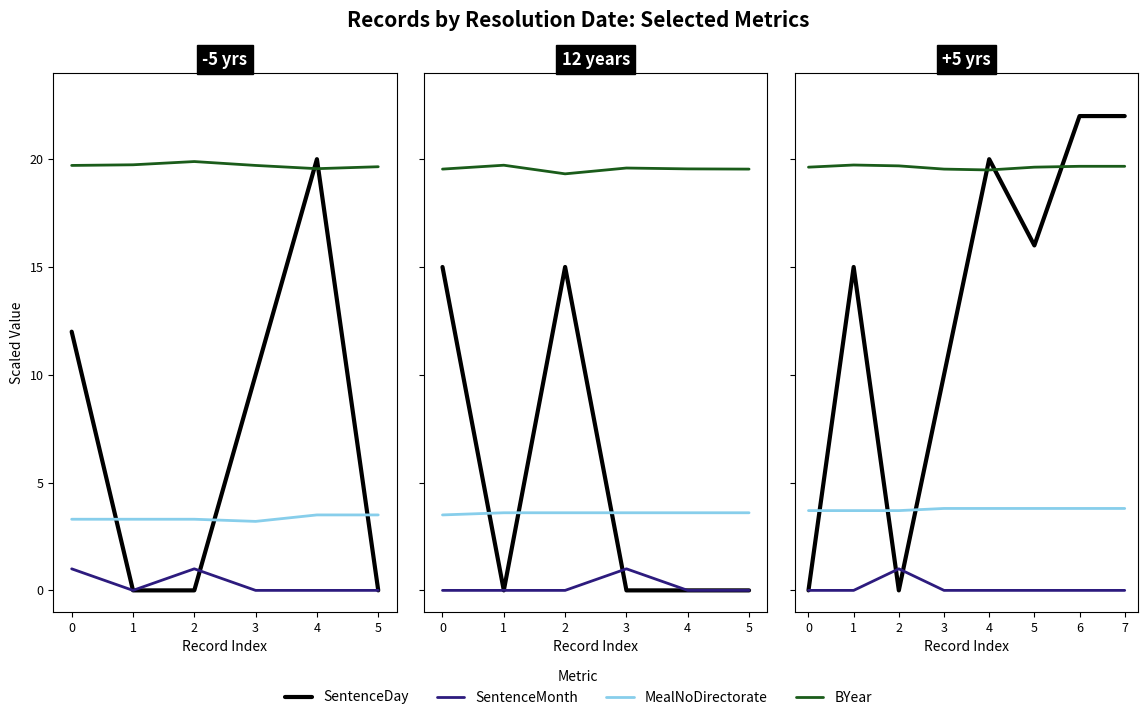

At how many categories does at least one series exceed 21?

2